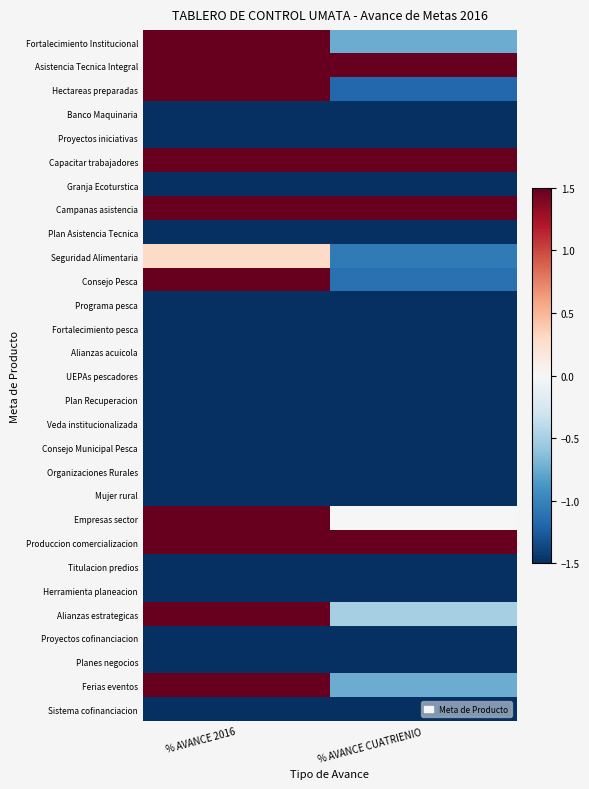

Which series changed the most between % AVANCE 2016 and % AVANCE CUATRIENIO?

Hectareas preparadas